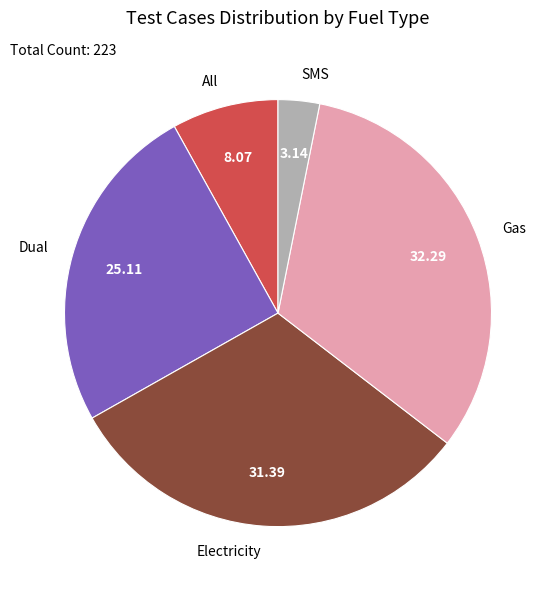

What is the largest slice in the pie chart?

Gas